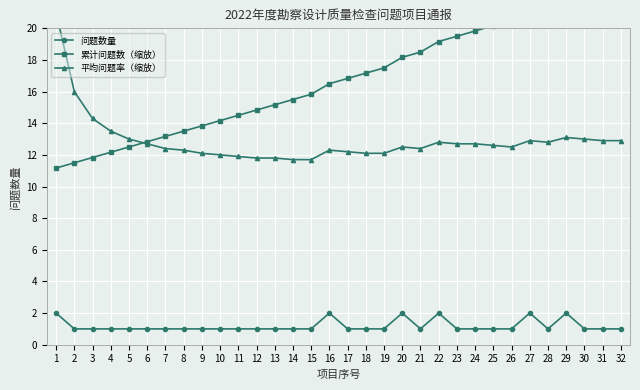

Rank the series at 30 from lowest to highest value.

问题数量, 平均问题率（缩放）, 累计问题数（缩放）